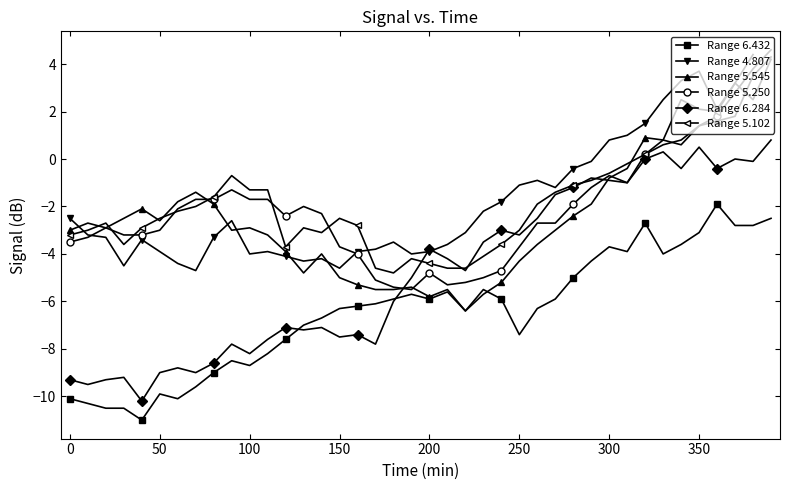

True or false: Range 6.432 has a value of -3.1 at 350.

True